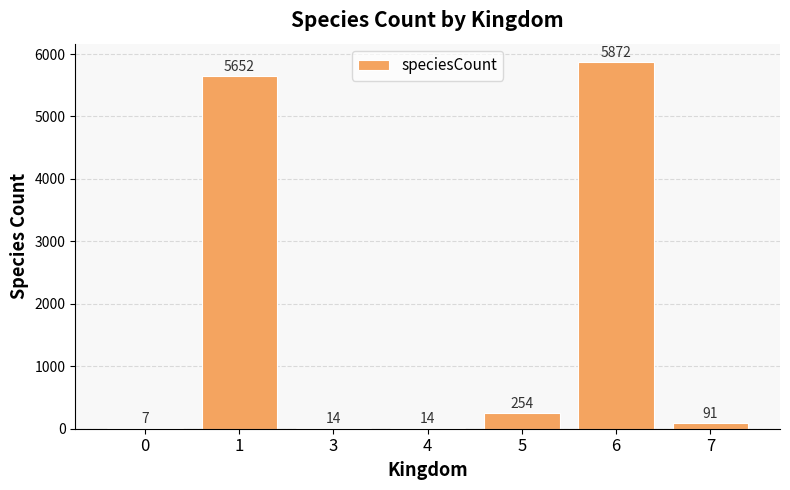

At which label does the data first exceed 91?

1